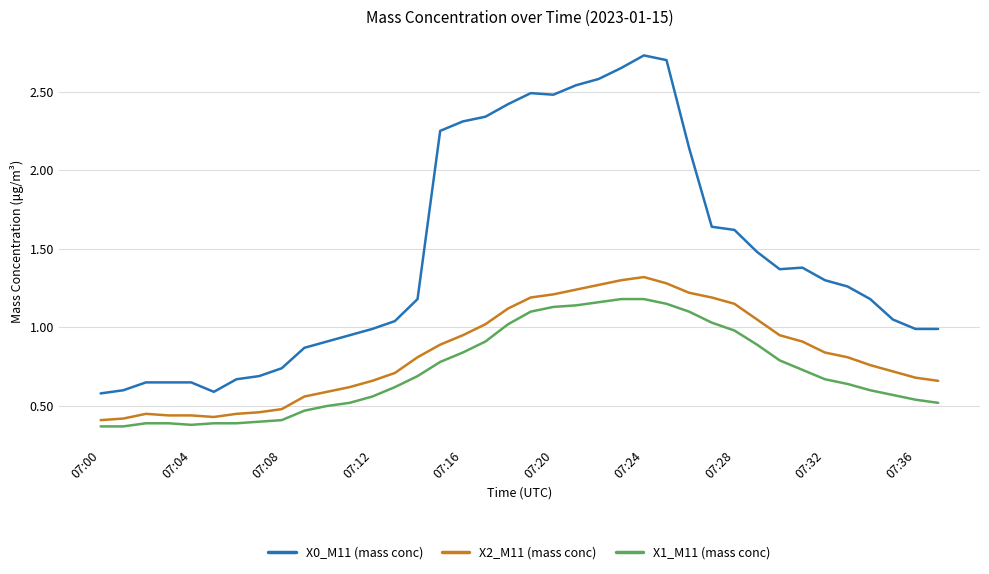

Does the chart have visible grid lines?

Yes